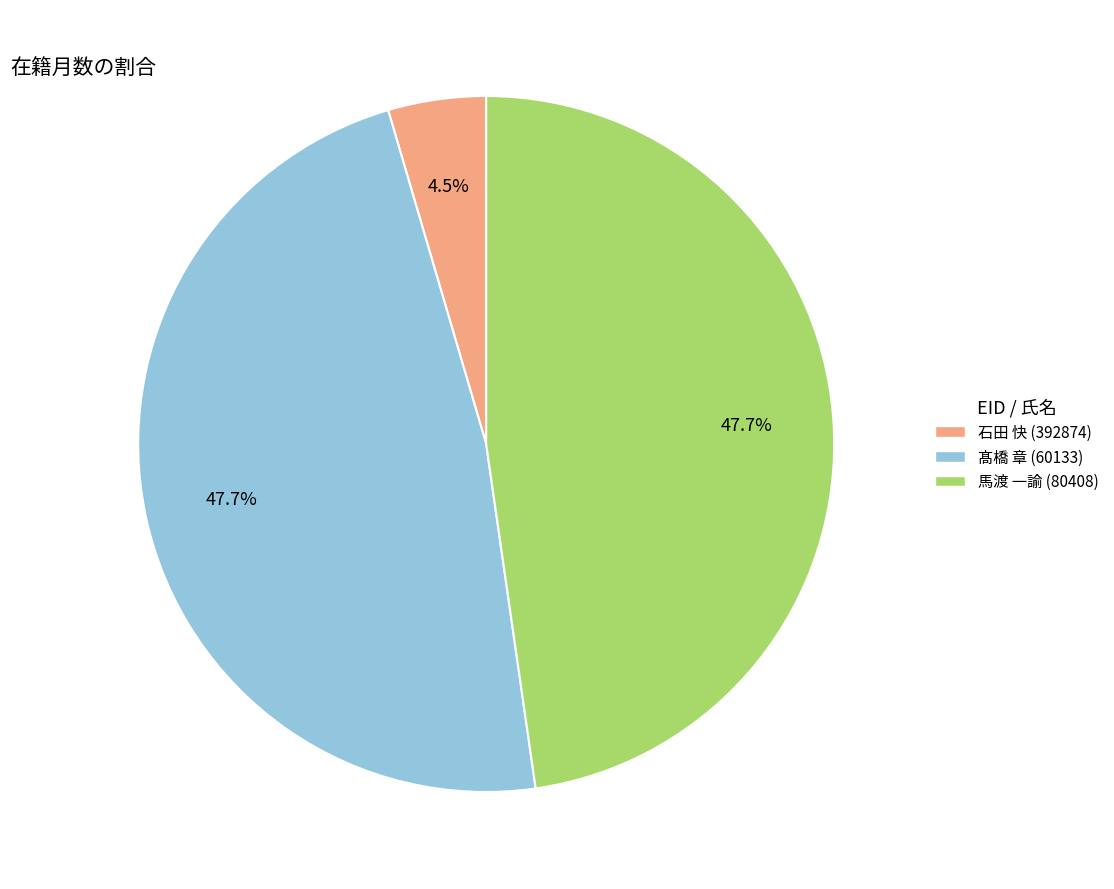

Is there any slice that represents more than half of the pie?

No